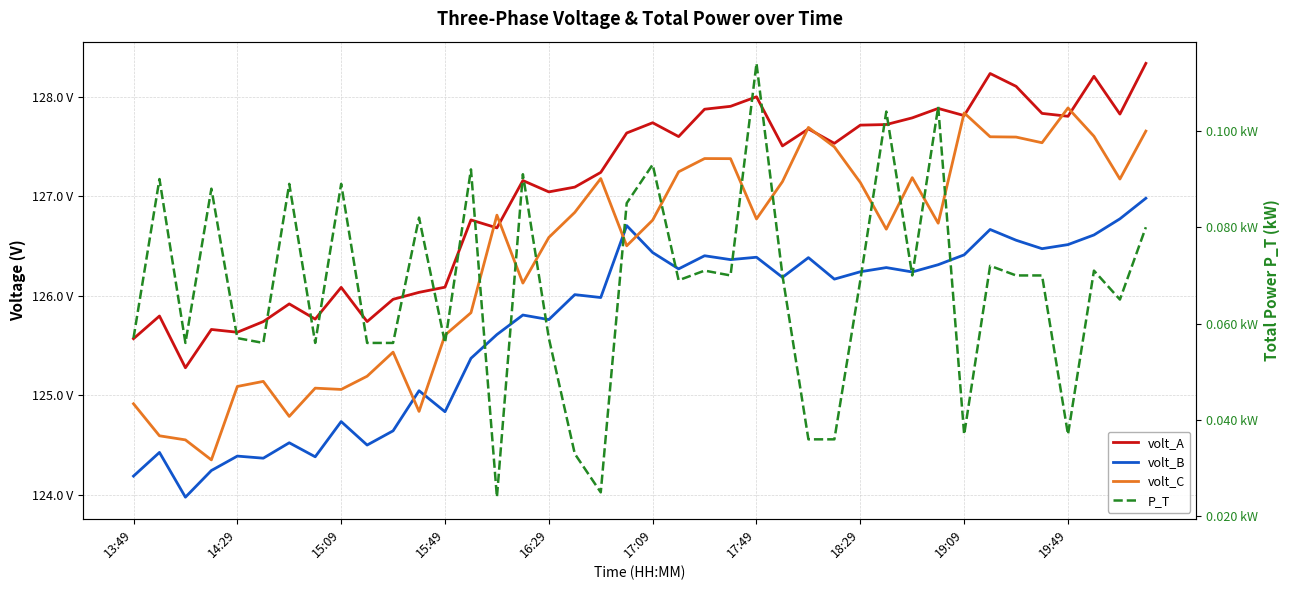

What is the difference between the highest and lowest values at 17?

127.1